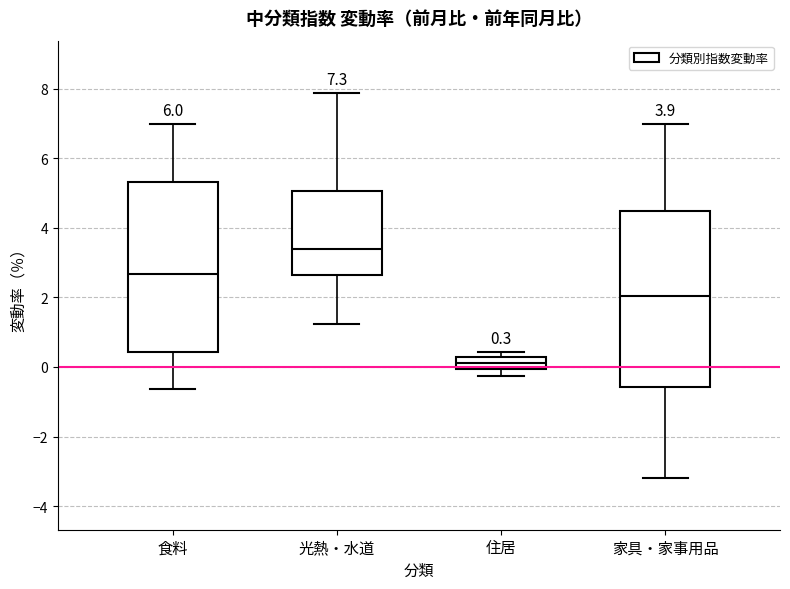

Which box's median line is the highest?

光熱・水道